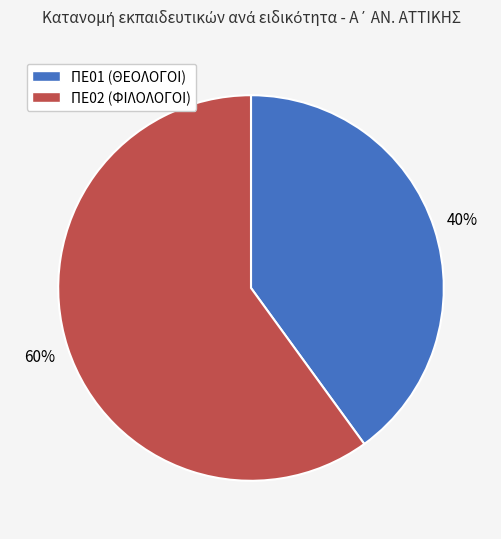

How many segments does this pie chart have?

2